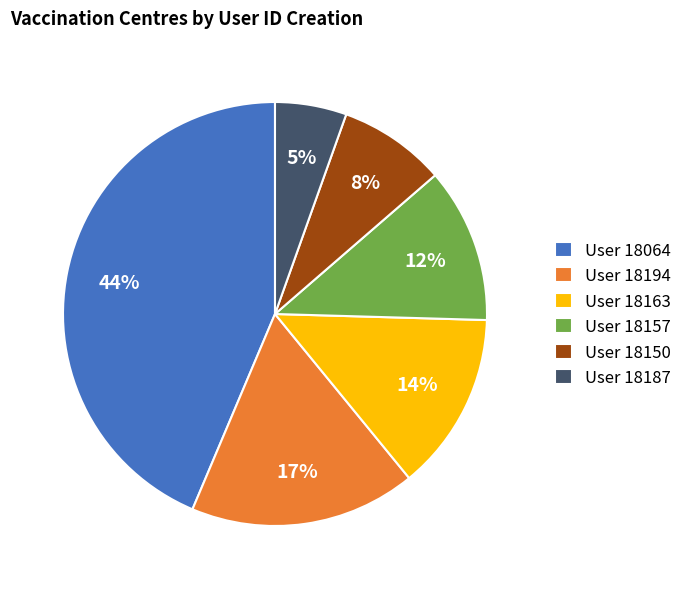

Rank the categories by value from highest to lowest.

User 18064, User 18194, User 18163, User 18157, User 18150, User 18187